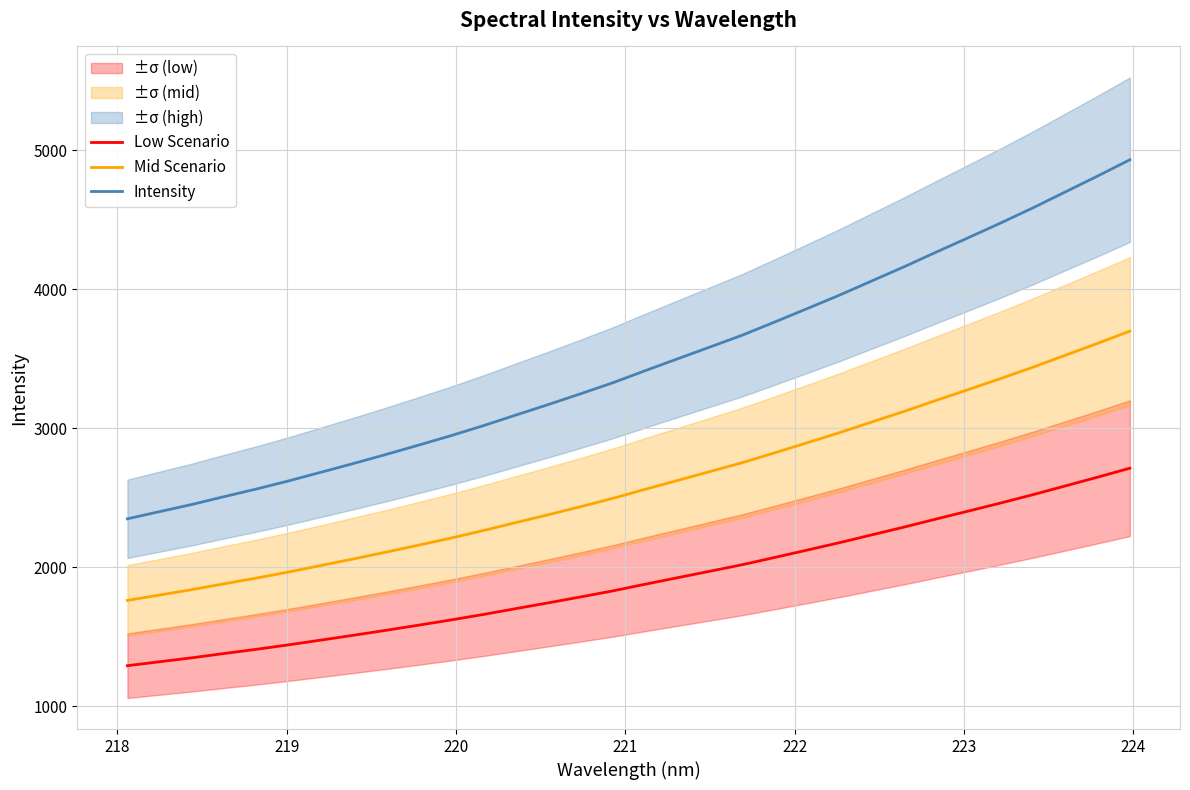

True or false: Mid Scenario and Low Scenario cross at least once.

False